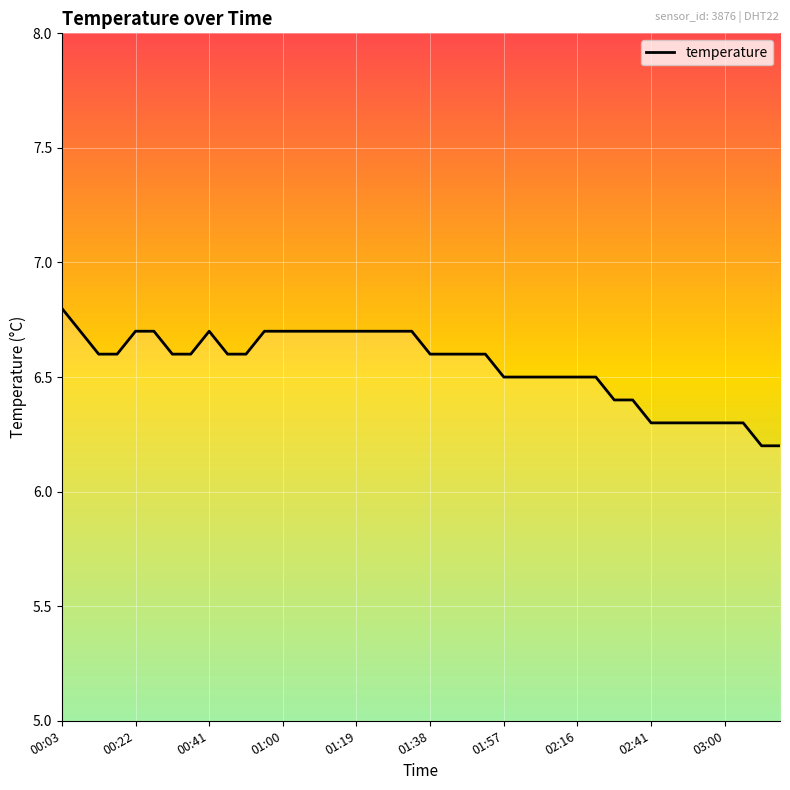

What is the minimum value shown in the chart?

6.2